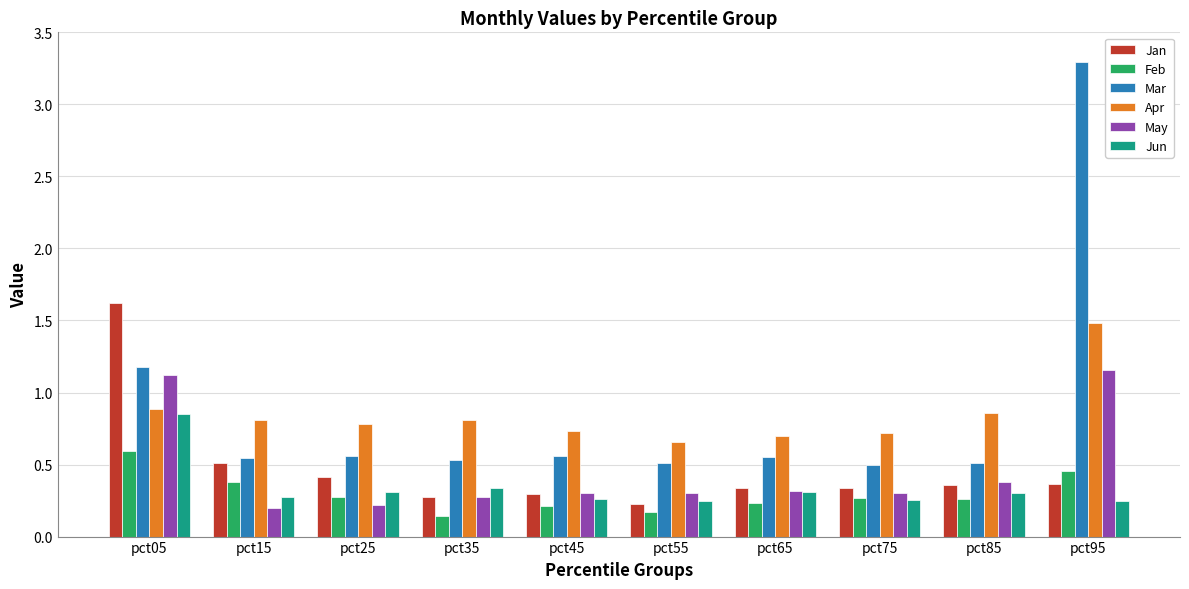

Which series has the largest range (max minus min)?

Mar